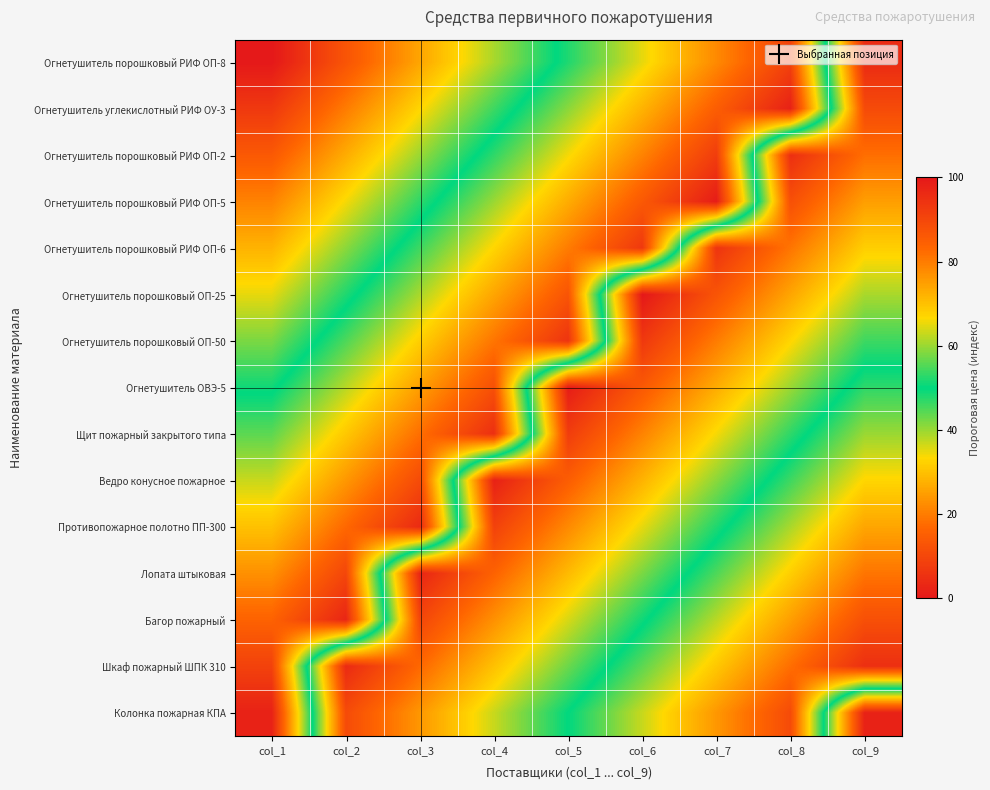

Reading left to right, transcribe all the data shown in this chart.

Огнетушитель порошковый РИФ ОП-8: col_1=0	col_2=13	col_3=26	col_4=39	col_5=52	col_6=65	col_7=78	col_8=91	col_9=4
Огнетушитель углекислотный РИФ ОУ-3: col_1=7	col_2=20	col_3=33	col_4=46	col_5=59	col_6=72	col_7=85	col_8=98	col_9=11
Огнетушитель порошковый РИФ ОП-2: col_1=14	col_2=27	col_3=40	col_4=53	col_5=66	col_6=79	col_7=92	col_8=5	col_9=18
Огнетушитель порошковый РИФ ОП-5: col_1=21	col_2=34	col_3=47	col_4=60	col_5=73	col_6=86	col_7=99	col_8=12	col_9=25
Огнетушитель порошковый РИФ ОП-6: col_1=28	col_2=41	col_3=54	col_4=67	col_5=80	col_6=93	col_7=6	col_8=19	col_9=32
Огнетушитель порошковый ОП-25: col_1=35	col_2=48	col_3=61	col_4=74	col_5=87	col_6=0	col_7=13	col_8=26	col_9=39
Огнетушитель порошковый ОП-50: col_1=42	col_2=55	col_3=68	col_4=81	col_5=94	col_6=7	col_7=20	col_8=33	col_9=46
Огнетушитель ОВЭ-5: col_1=49	col_2=62	col_3=75	col_4=88	col_5=1	col_6=14	col_7=27	col_8=40	col_9=53
Щит пожарный закрытого типа: col_1=56	col_2=69	col_3=82	col_4=95	col_5=8	col_6=21	col_7=34	col_8=47	col_9=60
Ведро конусное пожарное: col_1=63	col_2=76	col_3=89	col_4=2	col_5=15	col_6=28	col_7=41	col_8=54	col_9=67
Противопожарное полотно ПП-300: col_1=70	col_2=83	col_3=96	col_4=9	col_5=22	col_6=35	col_7=48	col_8=61	col_9=74
Лопата штыковая: col_1=77	col_2=90	col_3=3	col_4=16	col_5=29	col_6=42	col_7=55	col_8=68	col_9=81
Багор пожарный: col_1=84	col_2=97	col_3=10	col_4=23	col_5=36	col_6=49	col_7=62	col_8=75	col_9=88
Шкаф пожарный ШПК 310: col_1=91	col_2=4	col_3=17	col_4=30	col_5=43	col_6=56	col_7=69	col_8=82	col_9=95
Колонка пожарная КПА: col_1=98	col_2=11	col_3=24	col_4=37	col_5=50	col_6=63	col_7=76	col_8=89	col_9=2